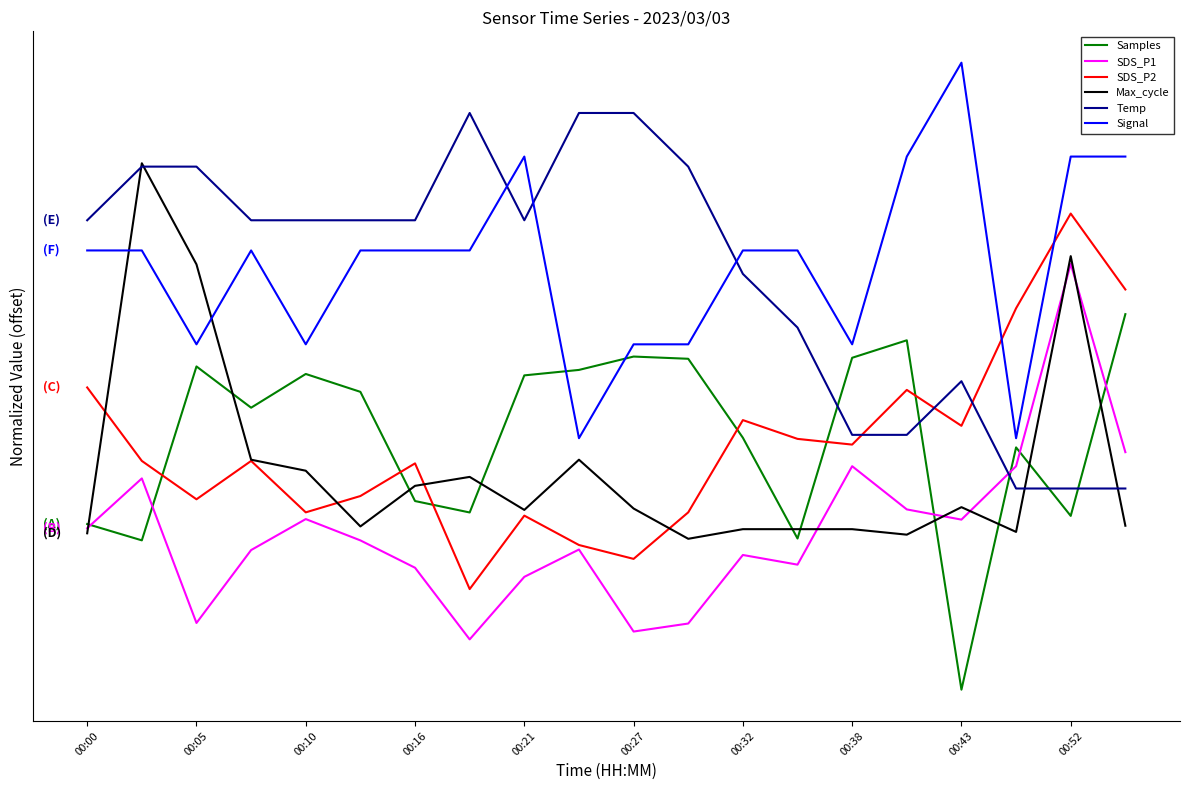

Does the chart display data point markers on the line(s)?

No